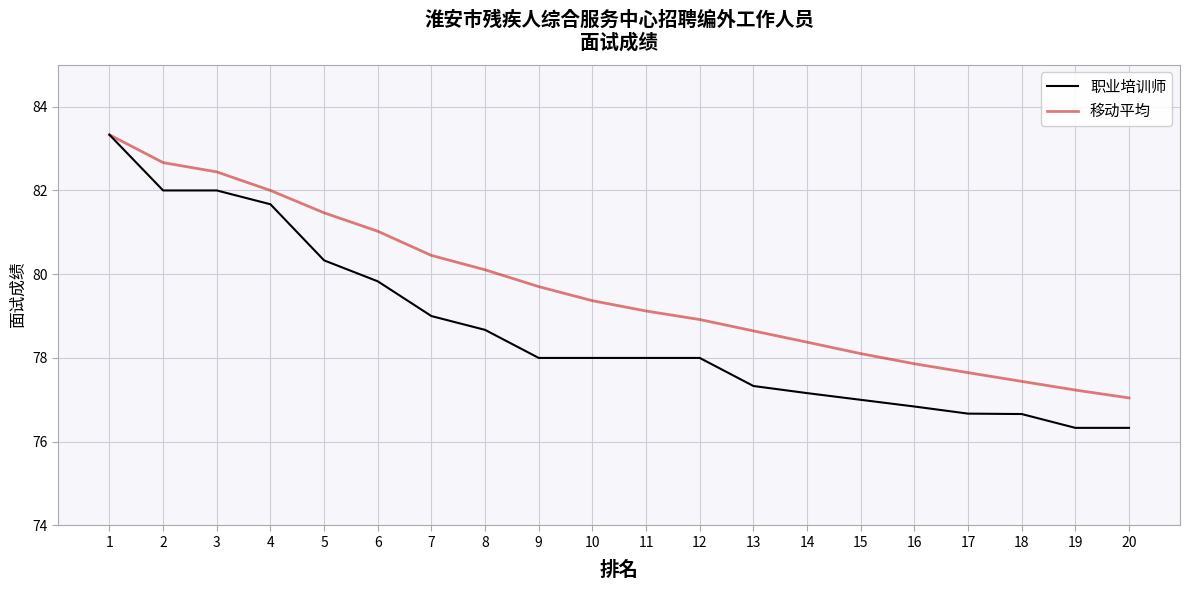

What is the maximum value shown in the chart?

83.3